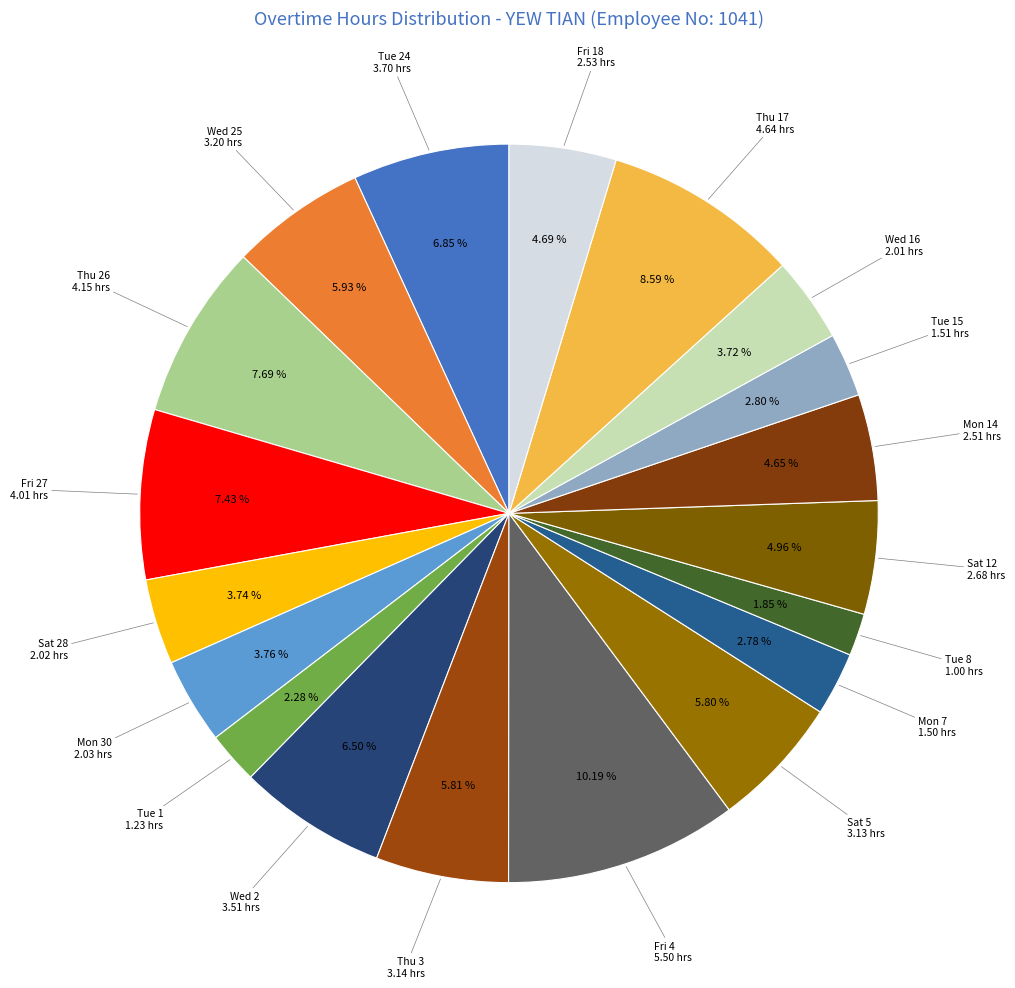

Which slice is the largest?

Fri 4